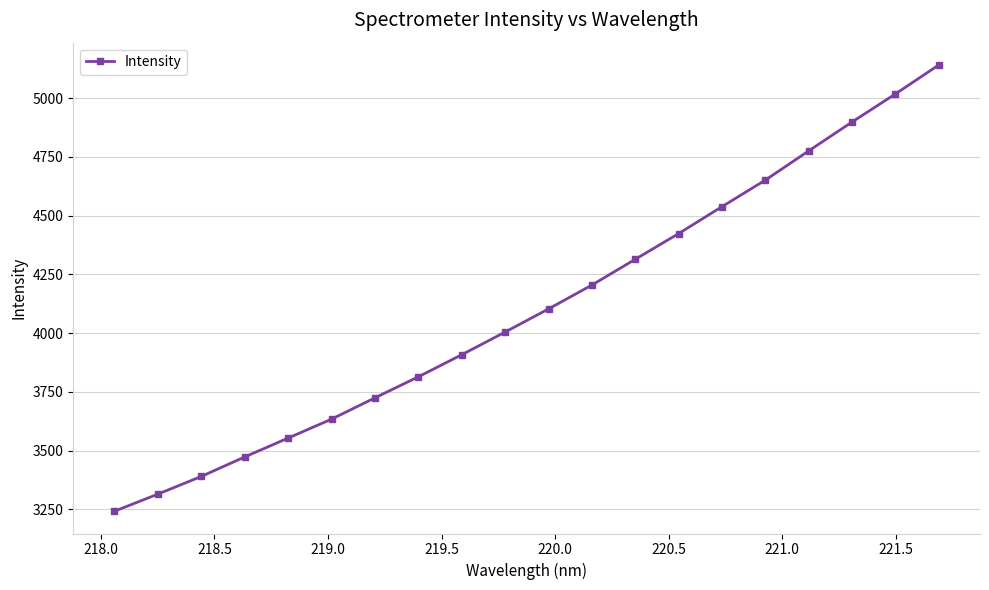

What is the difference between the maximum and second lowest values?

1826.1